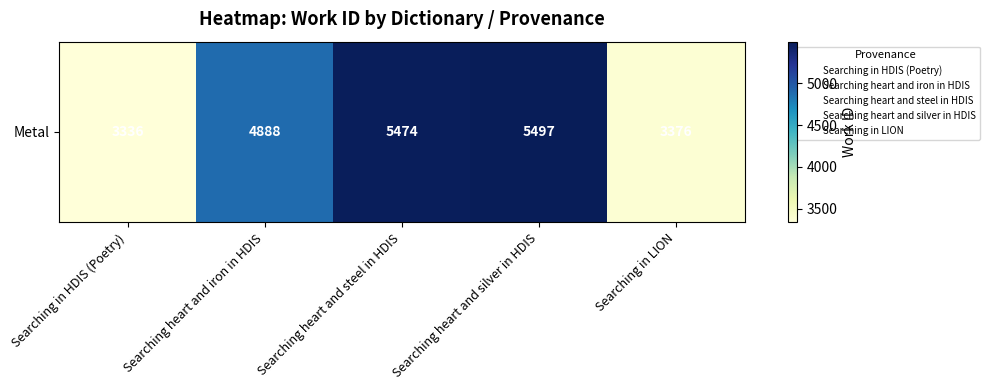

At which category does the chart reach its peak across all series?

Searching heart and silver in HDIS